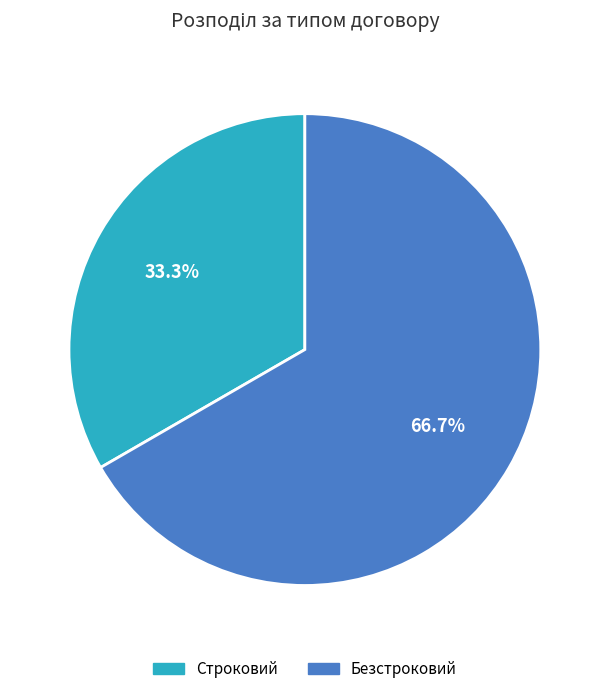

Does Безстроковий account for over 50% of the chart?

Yes